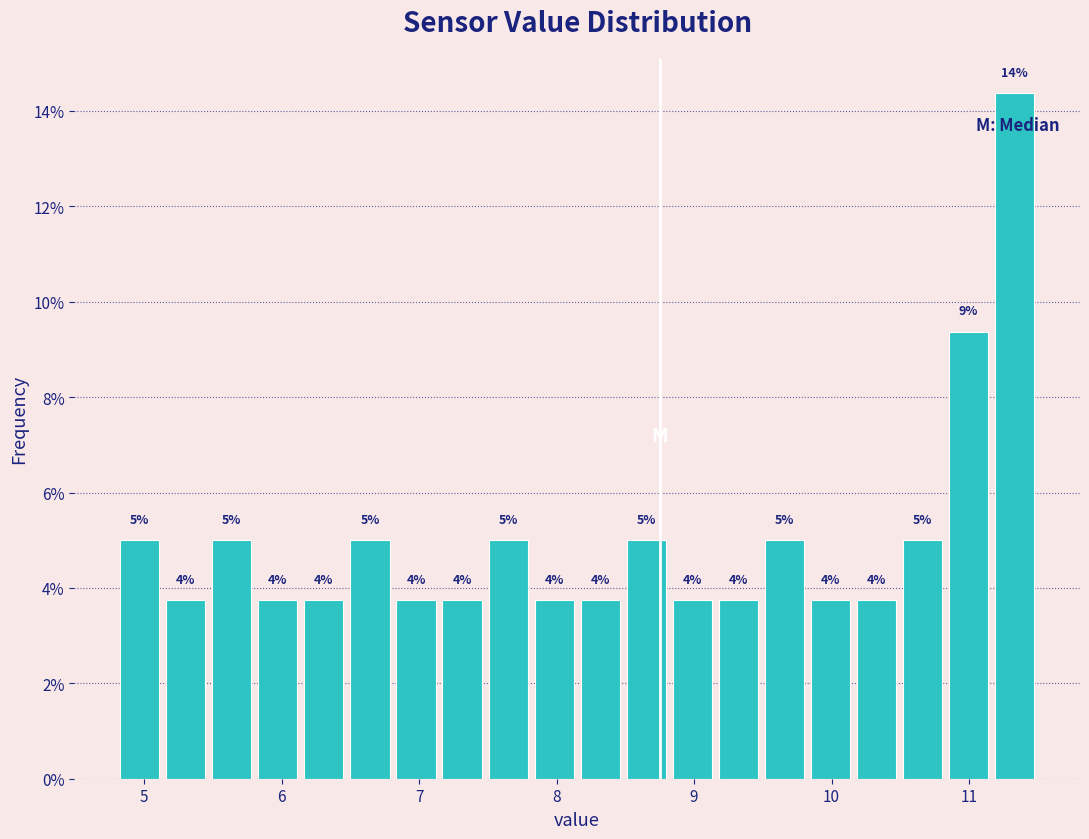

Read against the x-axis, roughly where is the centre of the tallest bar?

11.3